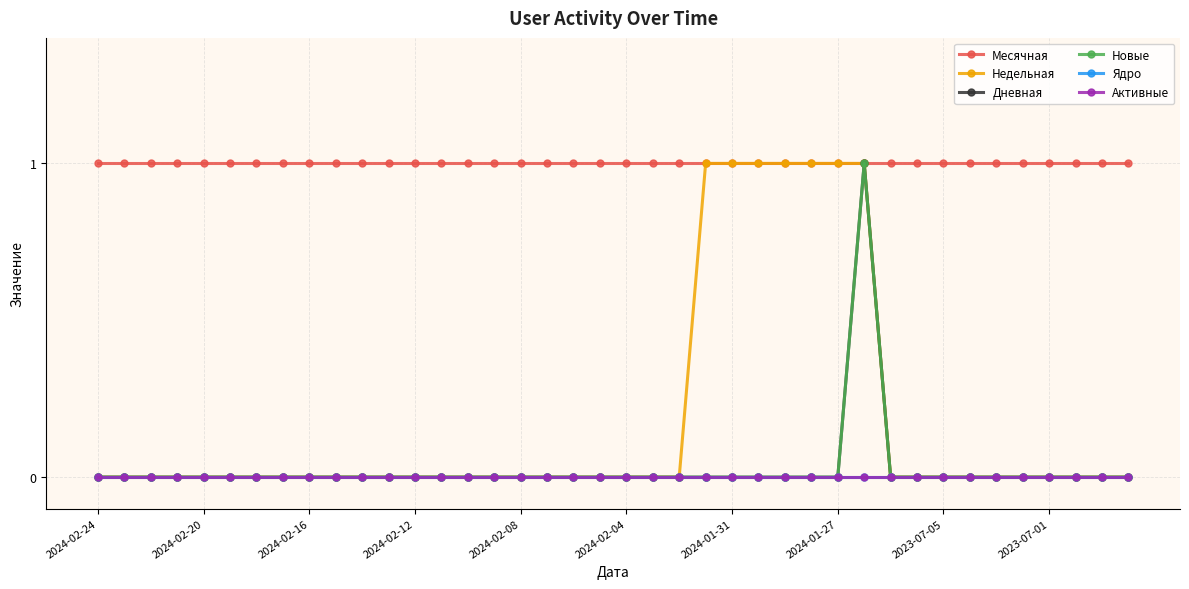

Is this an area chart (filled region under the line)?

No